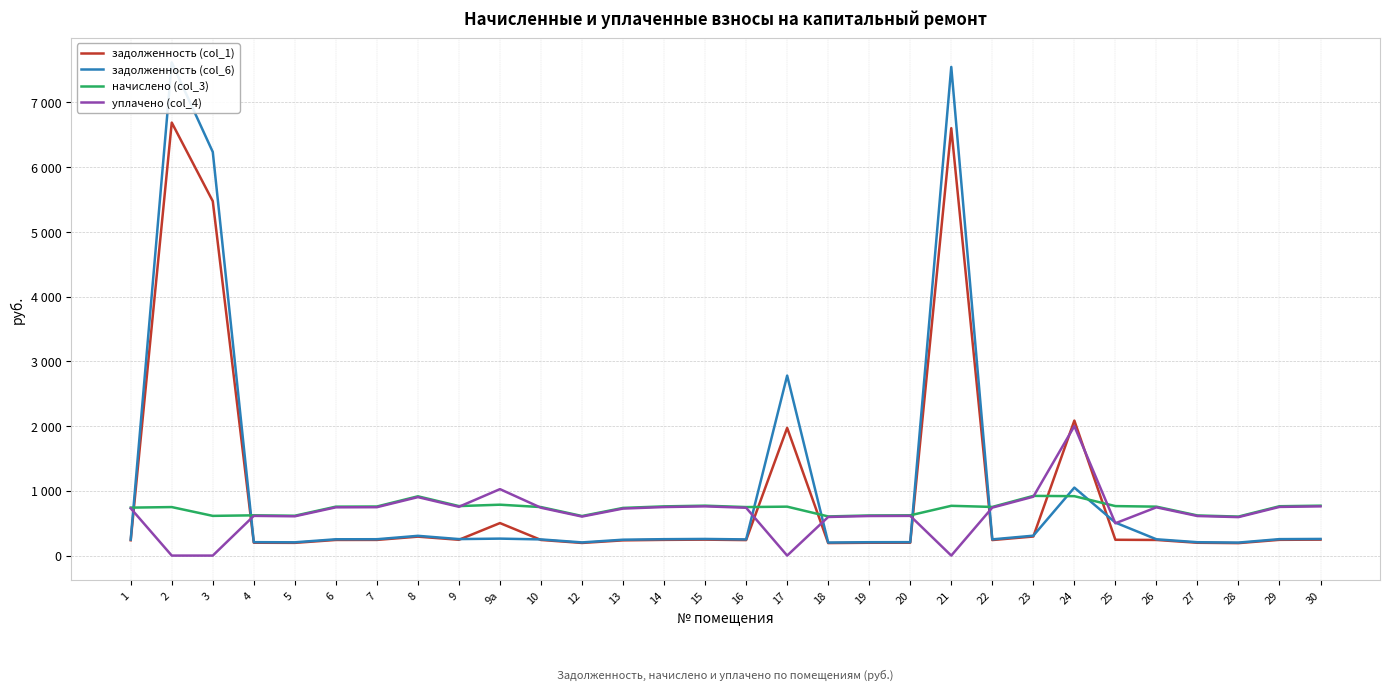

Where does the задолженность (col_6) series first go above 252?

2